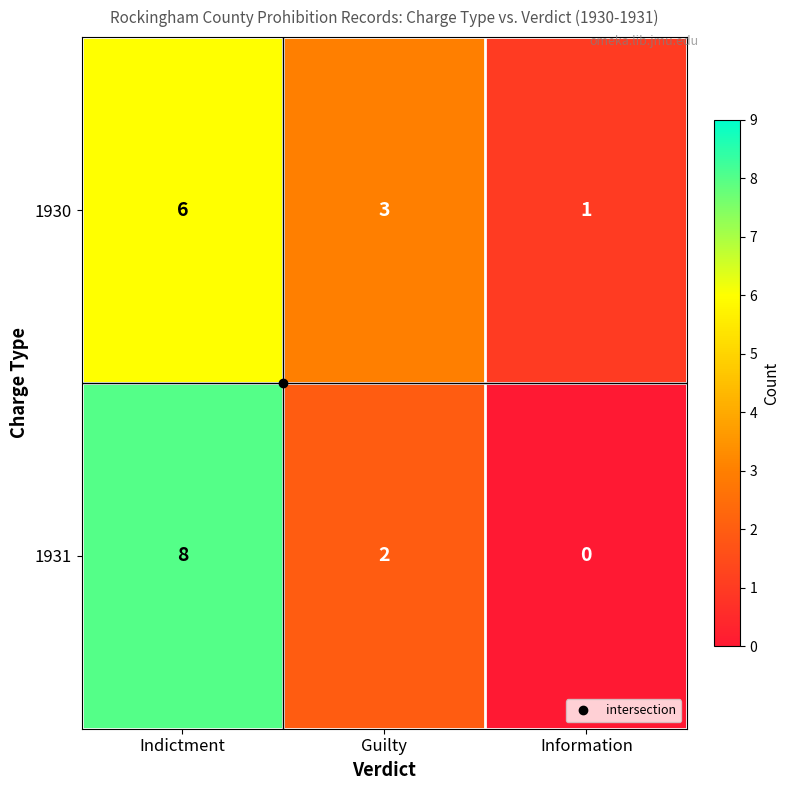

How many data points does each series have?

3